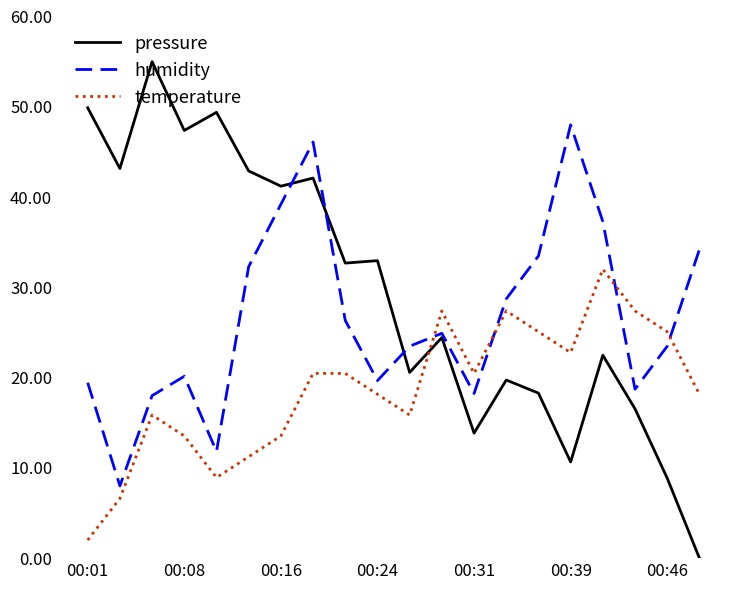

What is the difference between the maximum and minimum values in the pressure series?

55.0